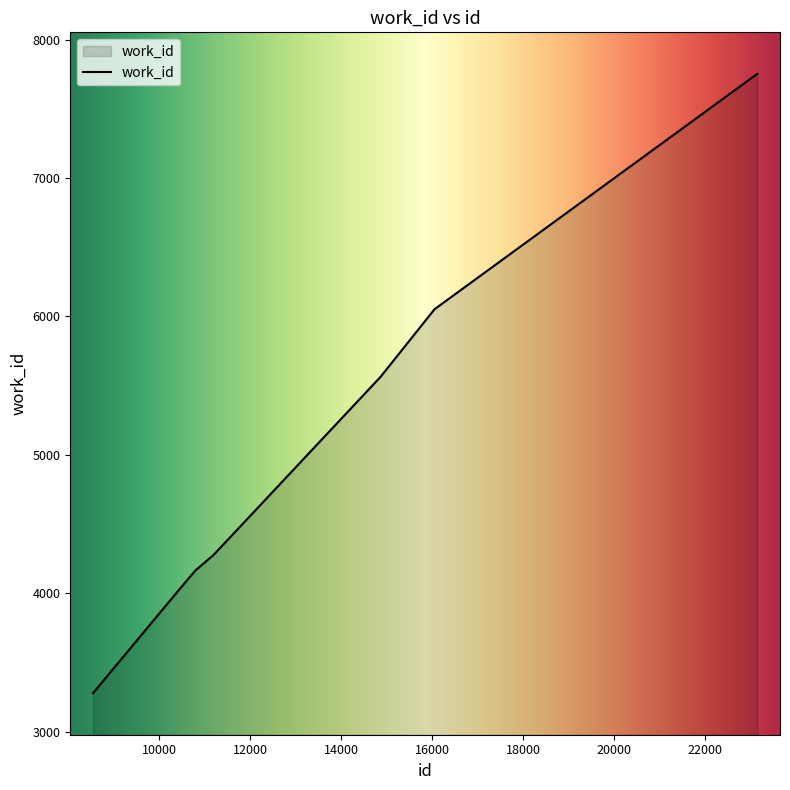

How many lines are shown in the chart?

1